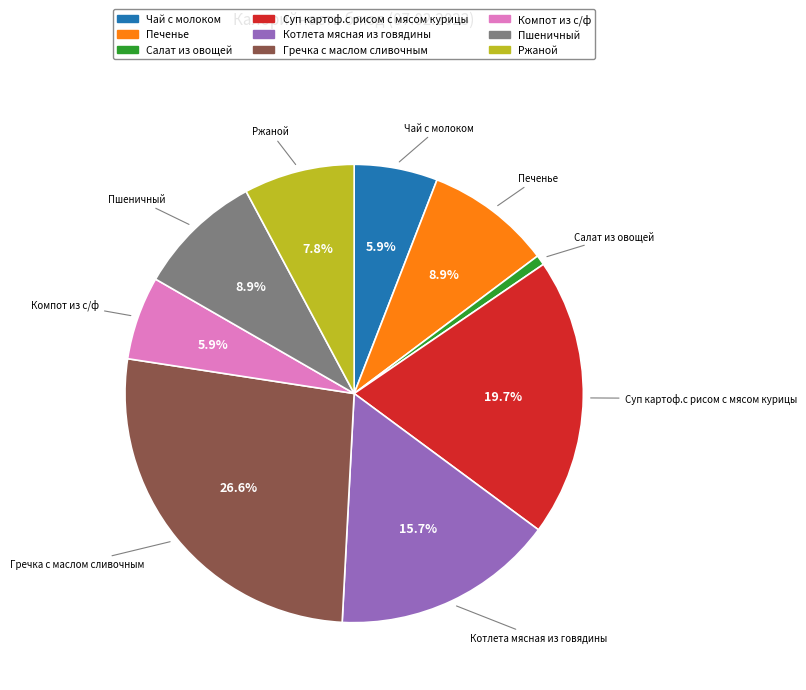

True or false: Печенье accounts for 24% of the total.

False